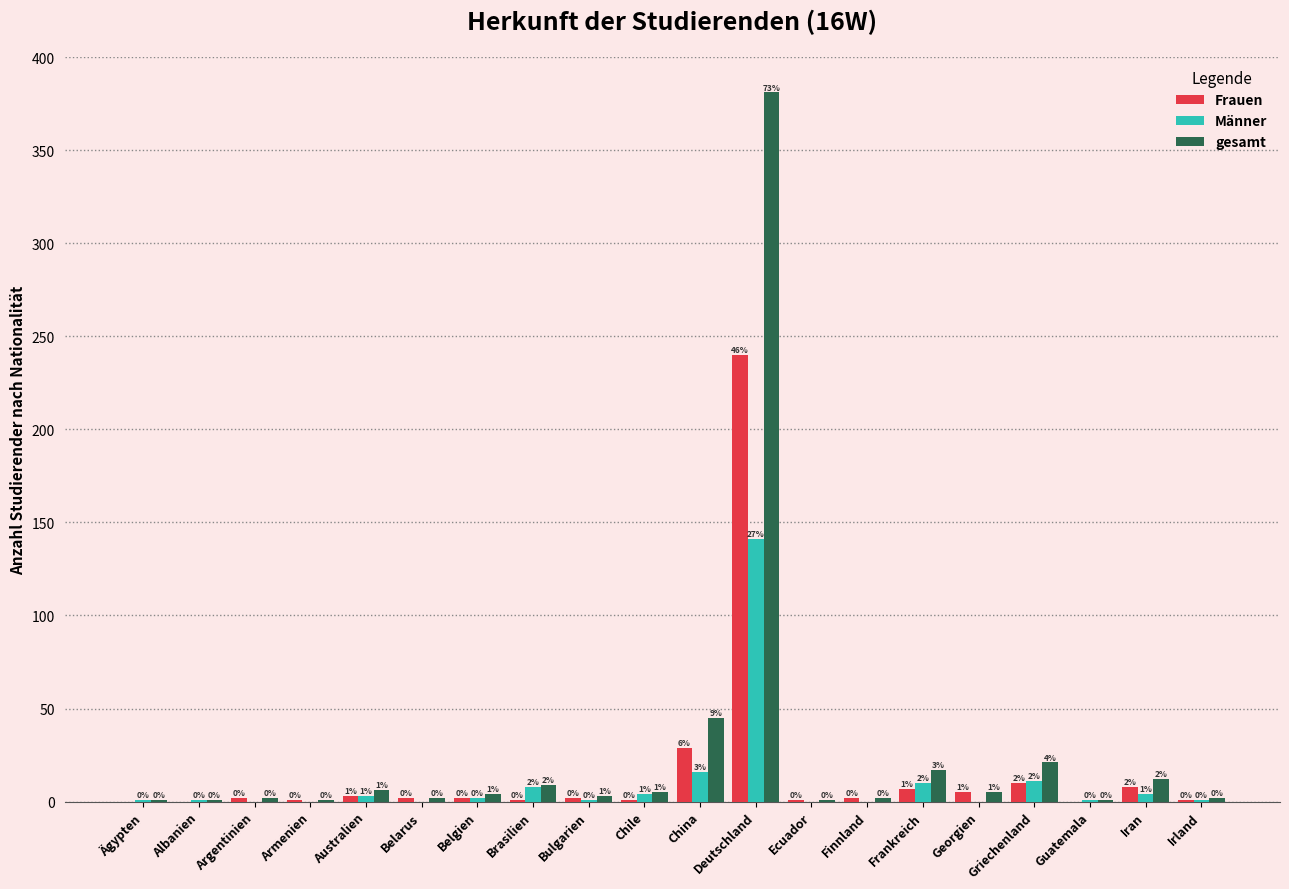

What is the maximum value for Männer?

141